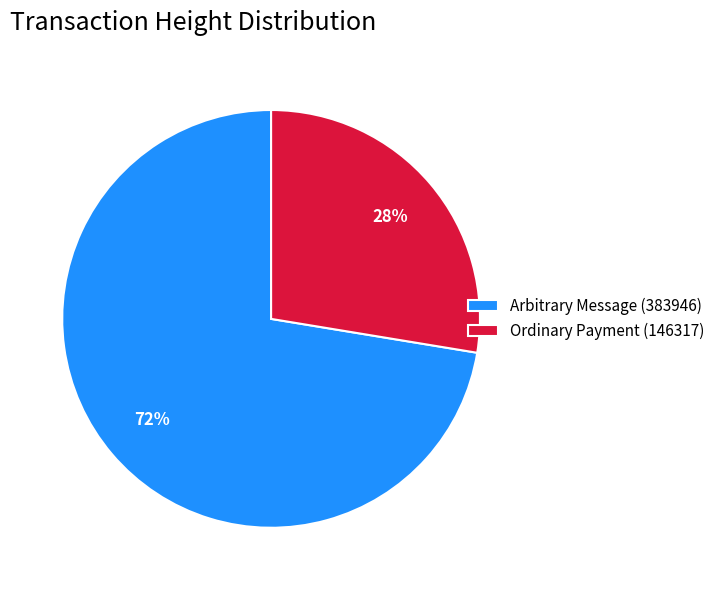

Count the number of slices in the pie.

2